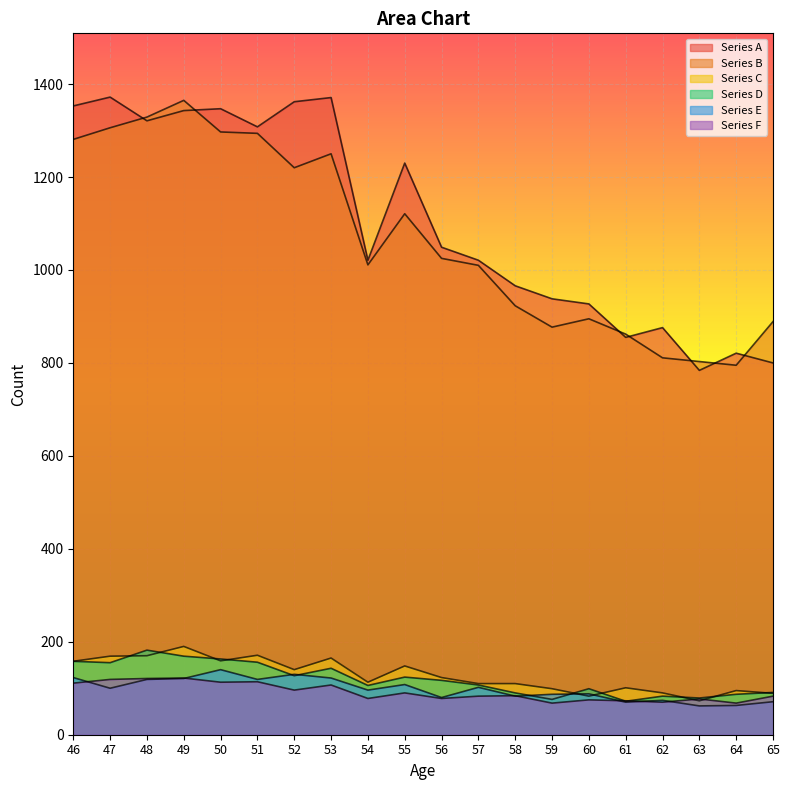

At 61, list the series in order from largest to smallest.

Series B, Series A, Series C, Series F, Series D, Series E